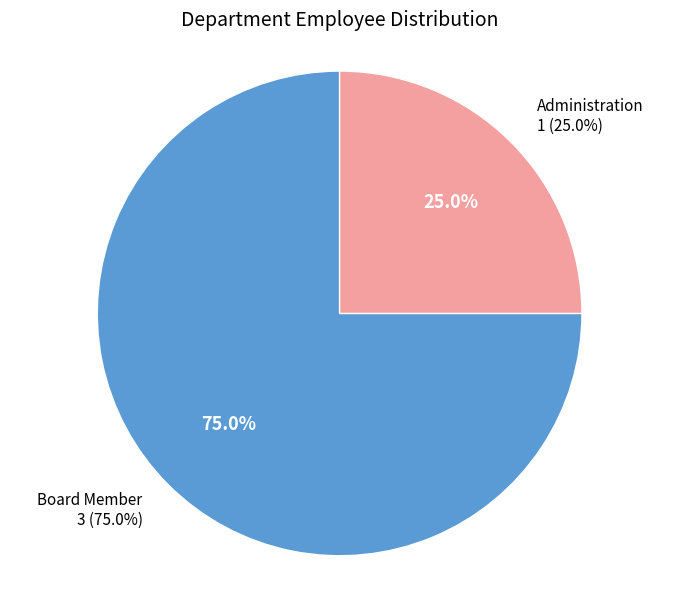

How many slices are in this pie chart?

2